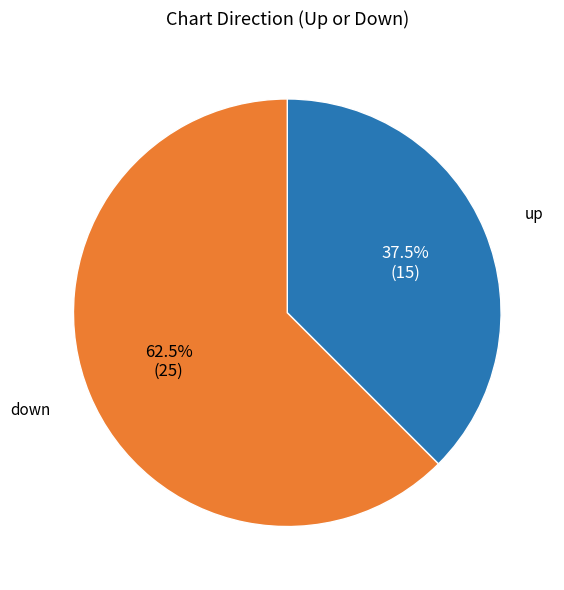

Which category has the smallest portion of the pie?

up